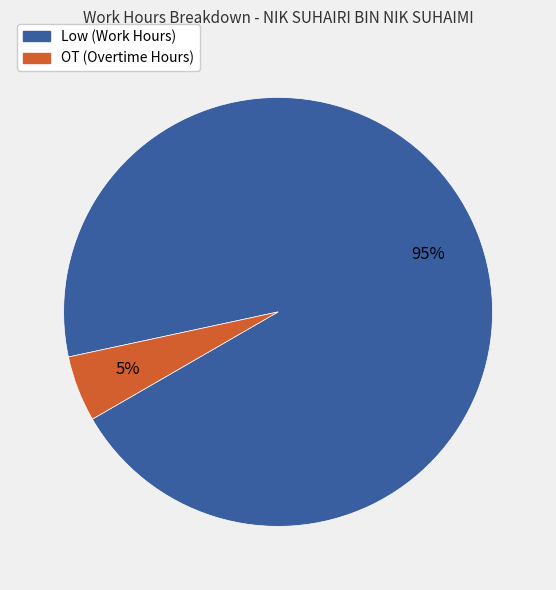

To the nearest percent, what is the difference between the largest and smallest slice percentages?

90%